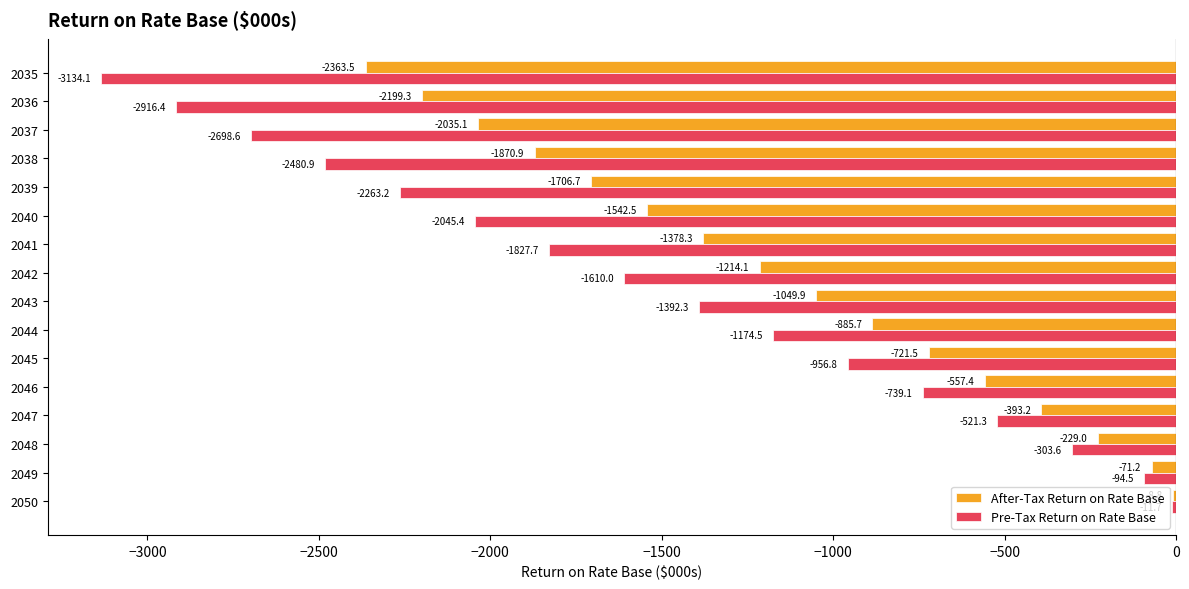

Is it true that After-Tax Return on Rate Base equals -1542.5 at 2040?

True